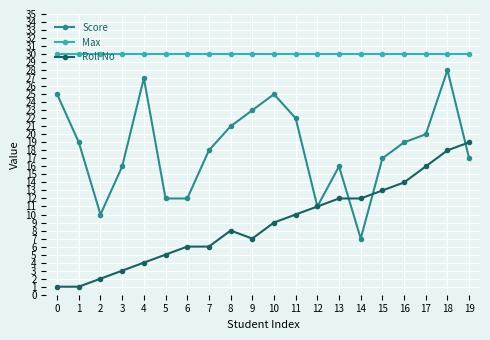

Rank the series by their average value, from lowest to highest.

Roll No, Score, Max